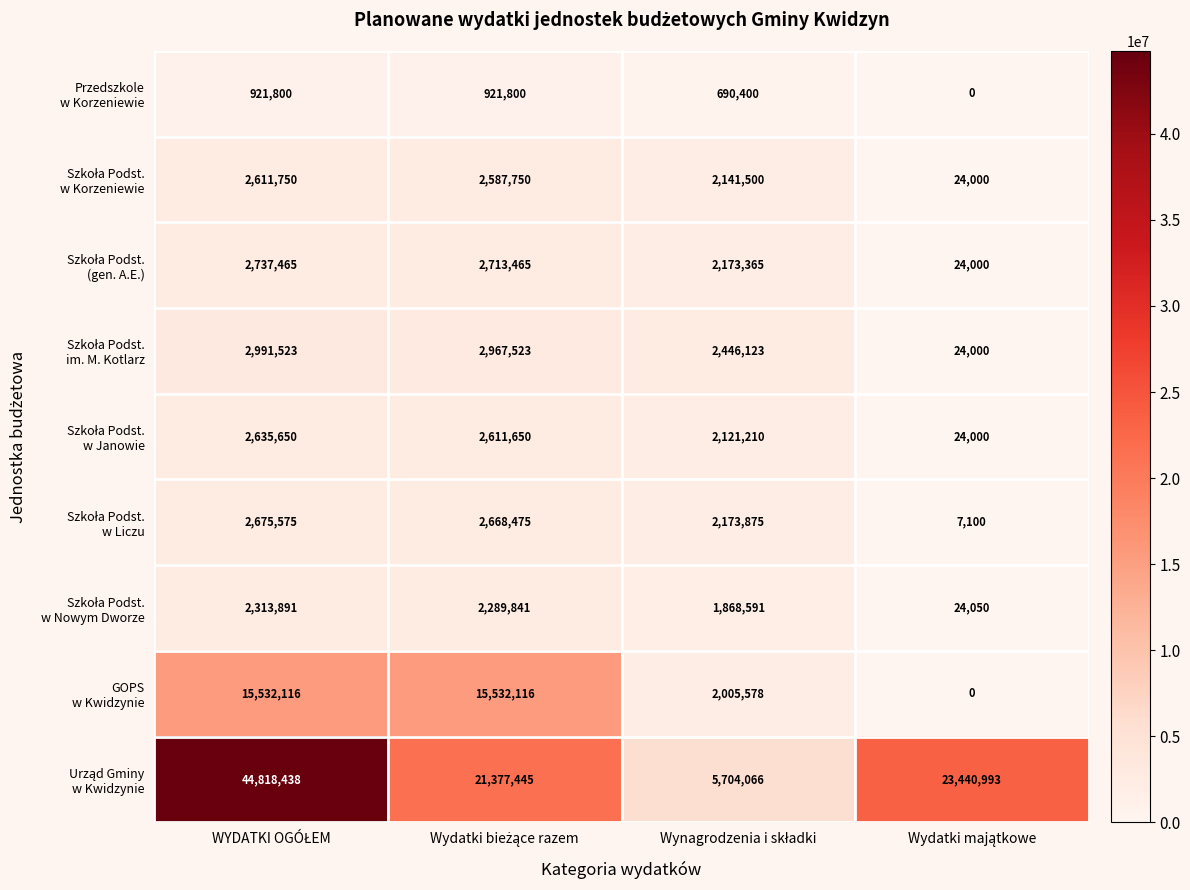

At how many categories does at least one series exceed 20725585?

3